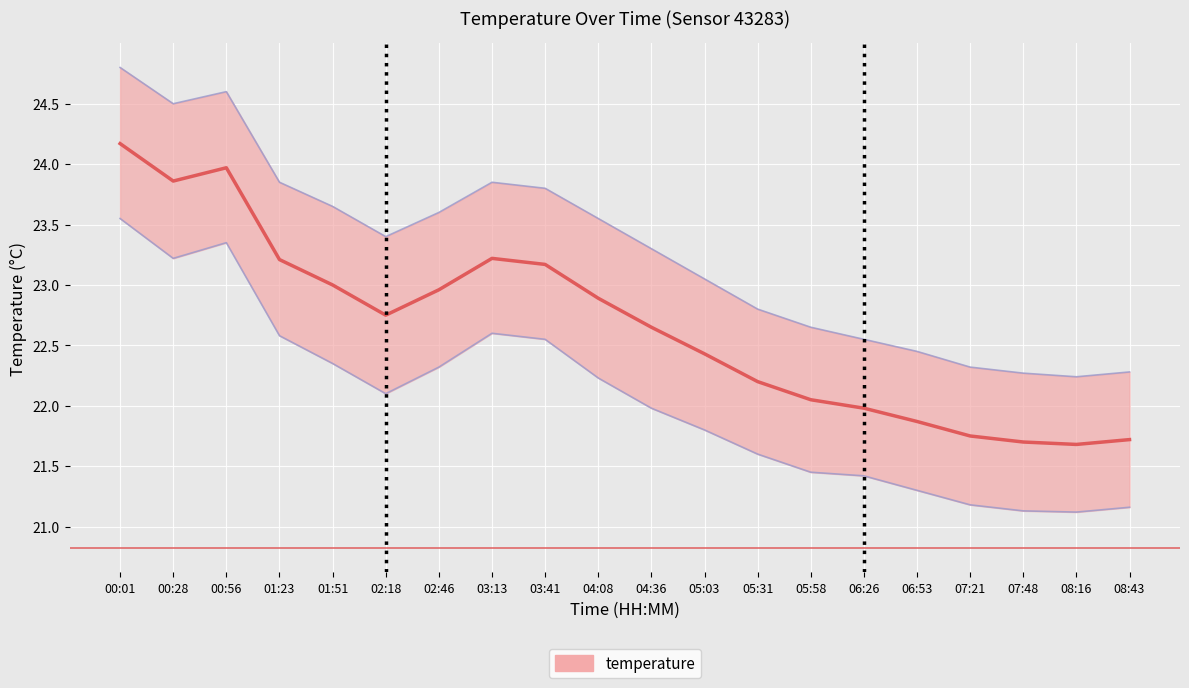

Where is temperature_lower nearest to the value 22?

04:36